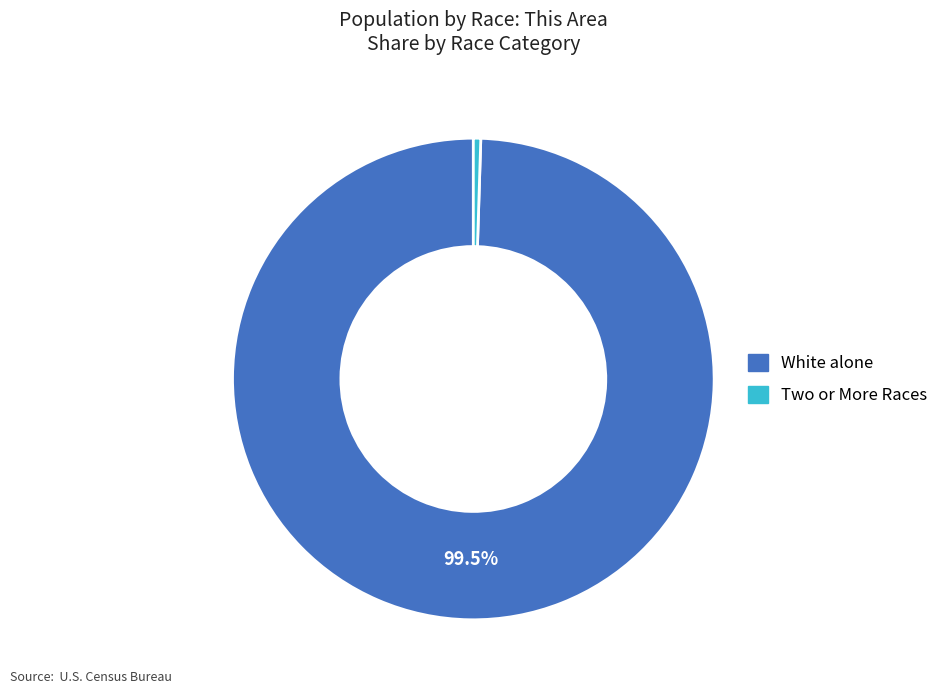

Is there any slice that represents more than half of the pie?

Yes